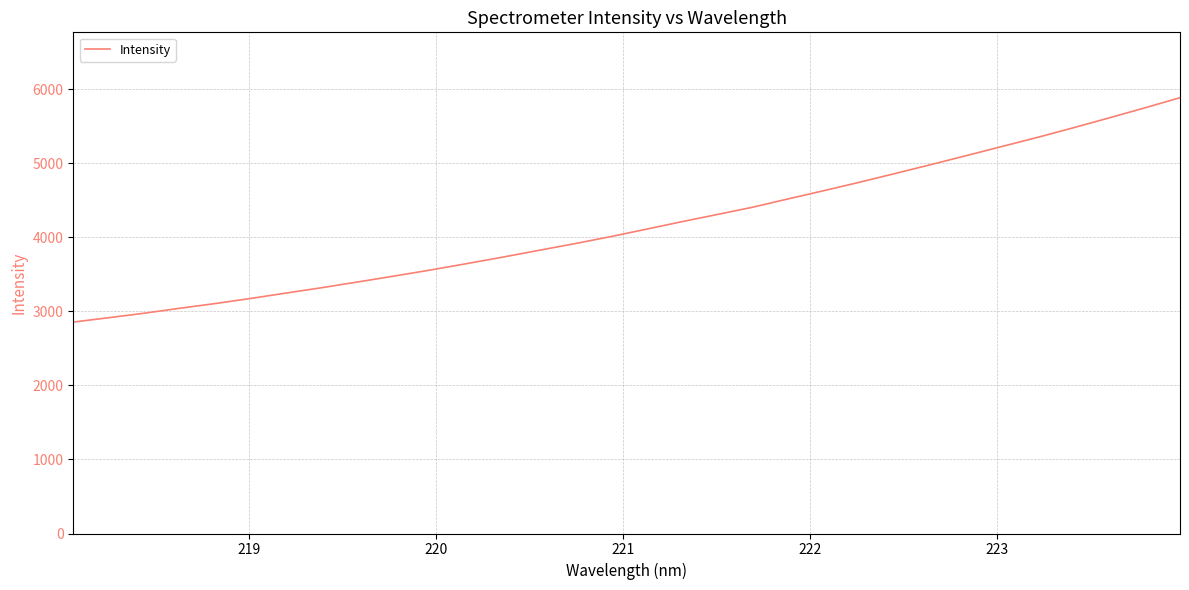

What is the greatest value displayed?

5887.3